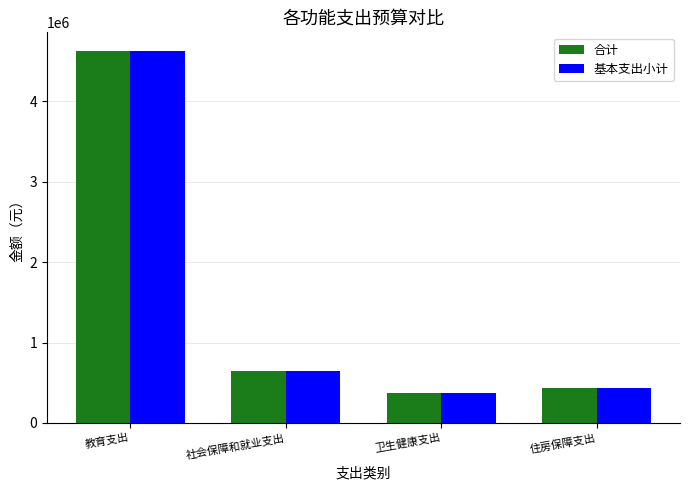

At which category is the sum across all series the highest?

教育支出